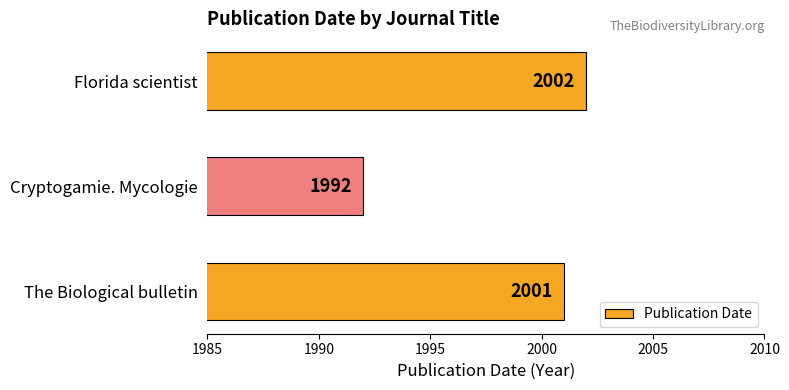

Which has a higher value, Cryptogamie. Mycologie or The Biological bulletin?

The Biological bulletin